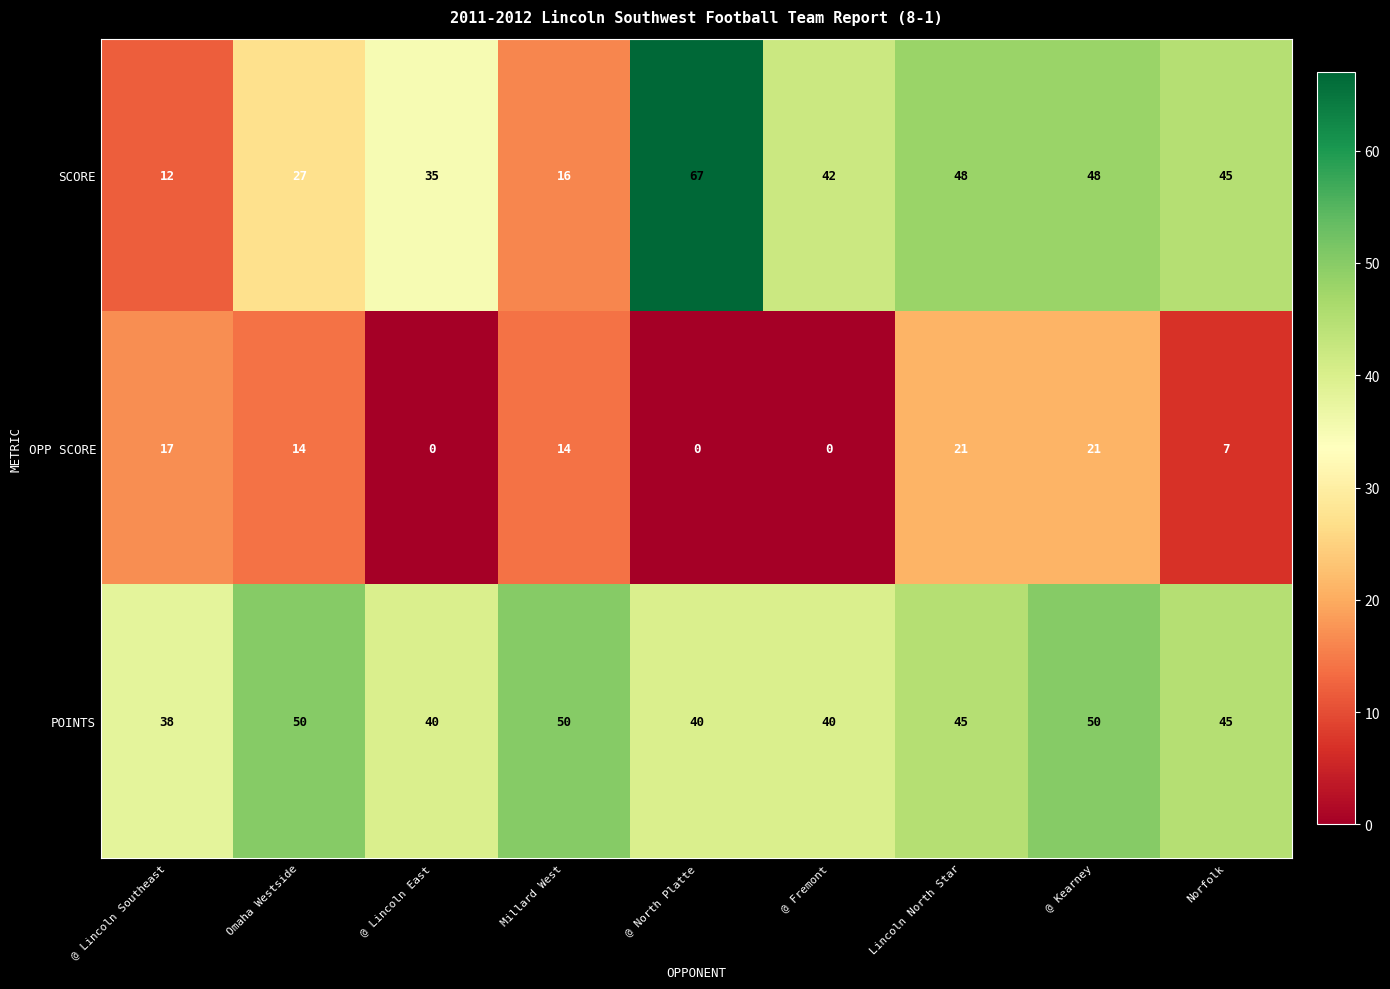

How many distinct data groups are displayed?

3